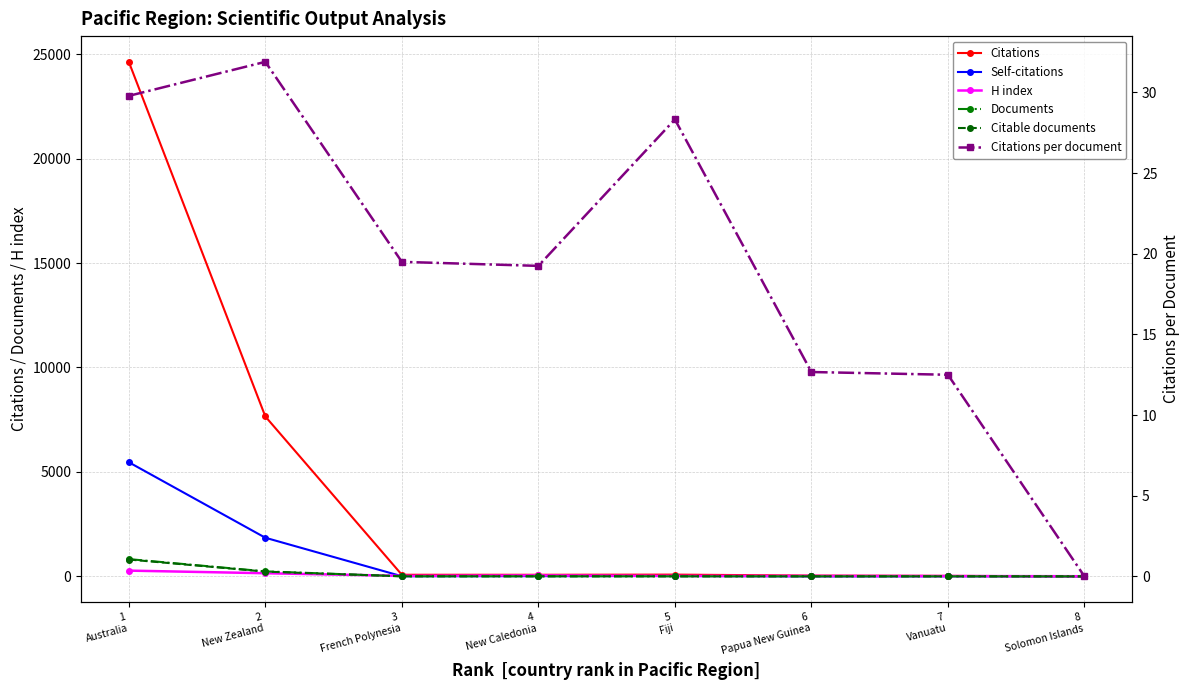

Which category has the lowest value in the Citable documents series?

8
Solomon Islands